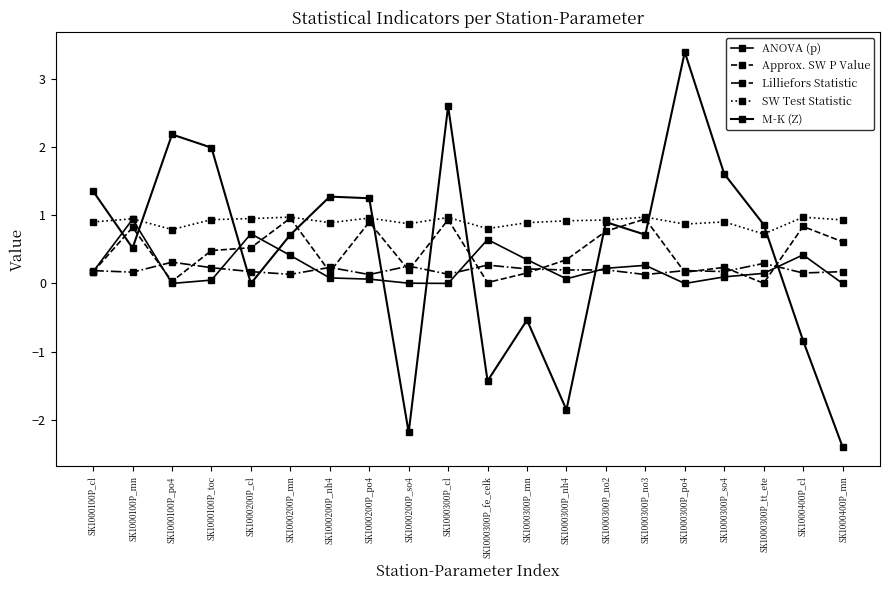

What is the value of the Approx. SW P Value point at the 16th from the left?

0.2